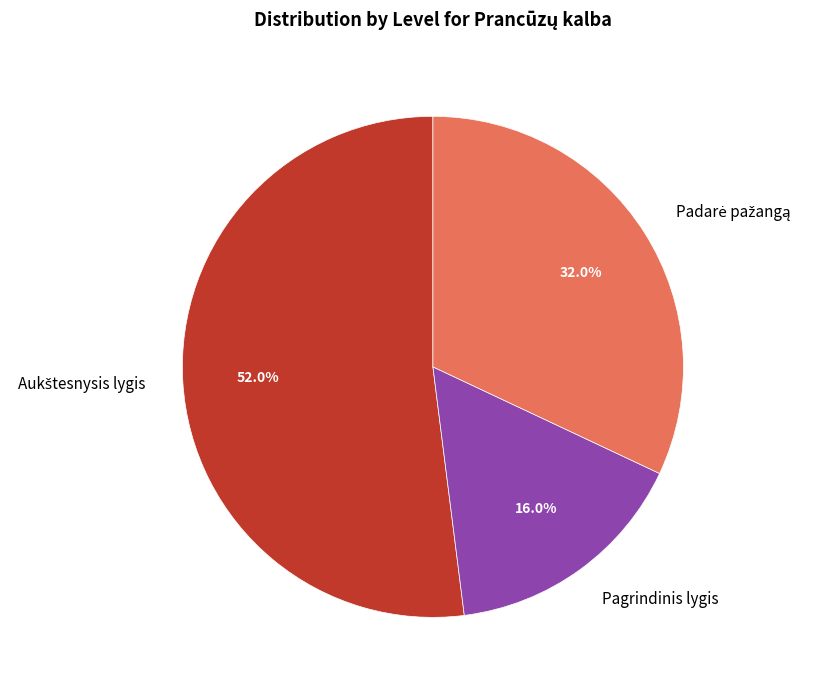

Which slice is the smallest?

Pagrindinis lygis